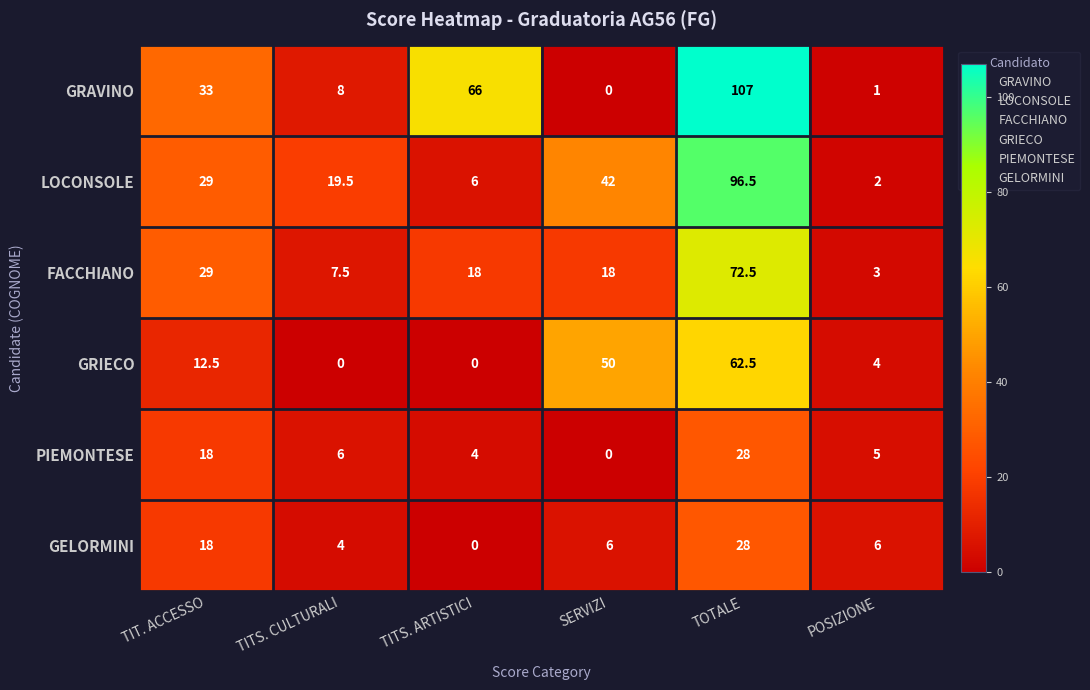

What is the sum of the GELORMINI values at POSIZIONE and TITS. ARTISTICI?

6.0